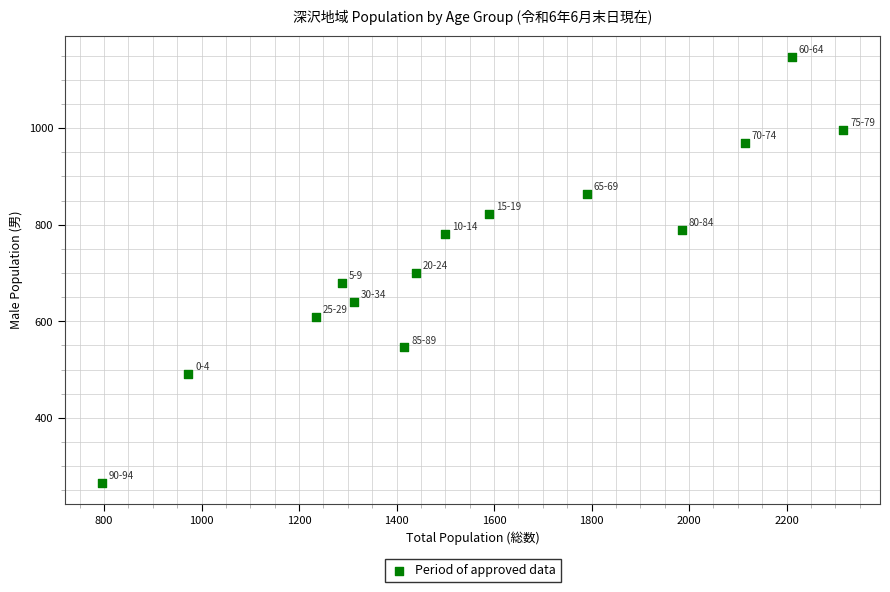

What is the range of Y values (max minus min)?

881